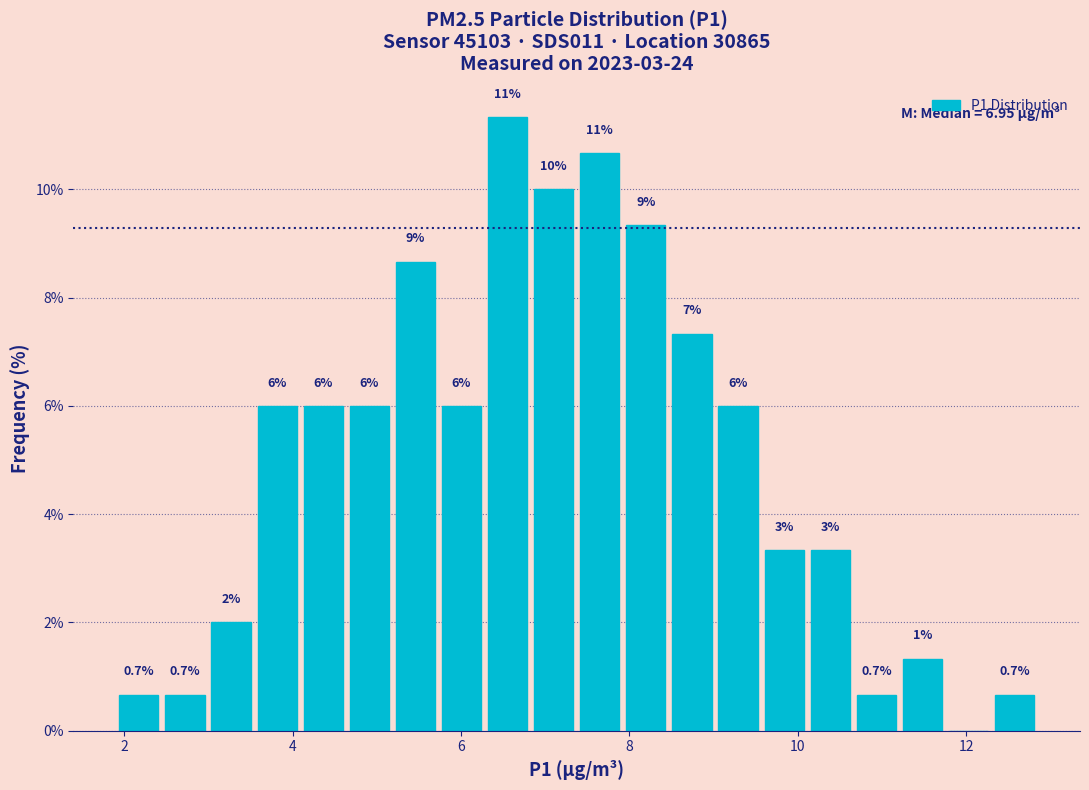

Read against the x-axis, roughly where is the centre of the tallest bar?

6.6